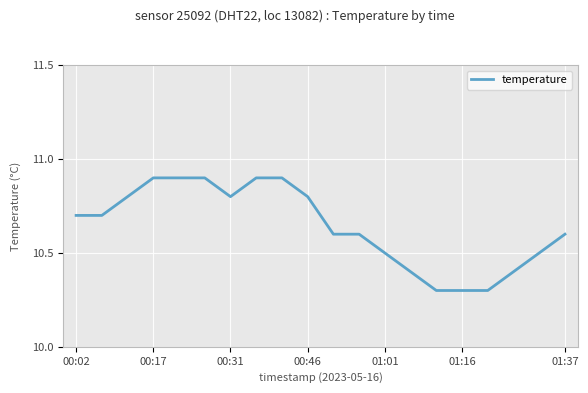

What is the minimum value shown in the chart?

10.3